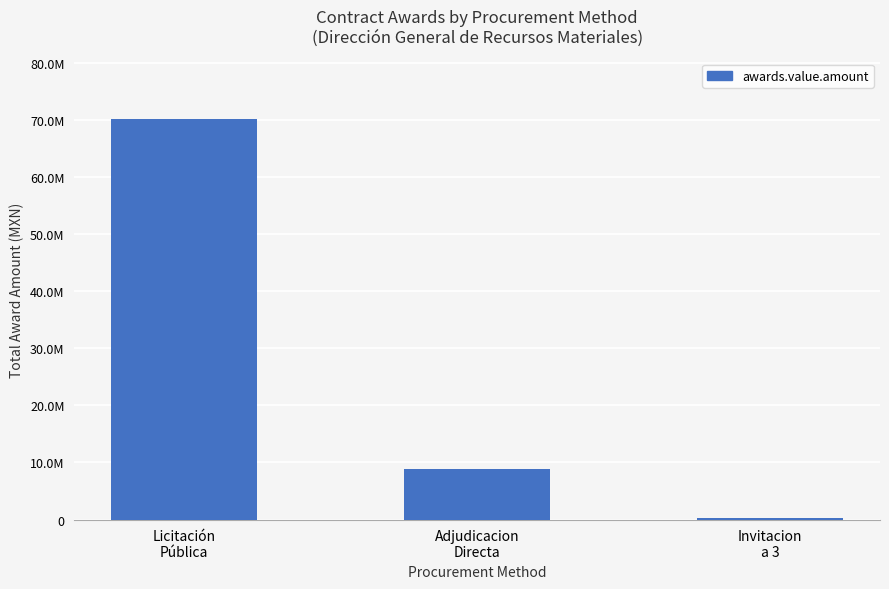

Reading left to right, transcribe all the data shown in this chart.

70288871.8	8932441.3	275000.0